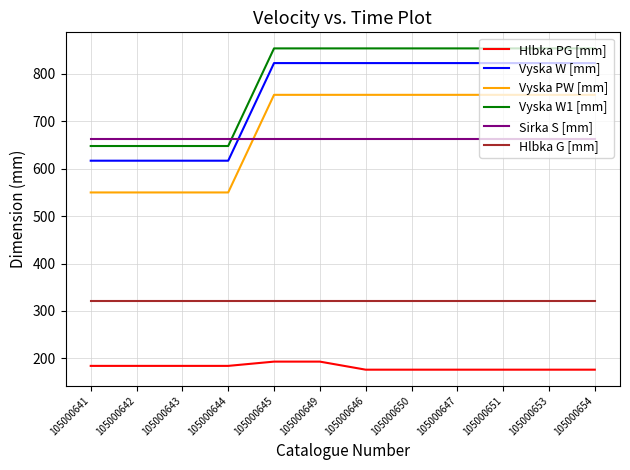

Is the value of Vyska W [mm] at 105000650 greater than the value of Sirka S [mm] at 105000649?

Yes